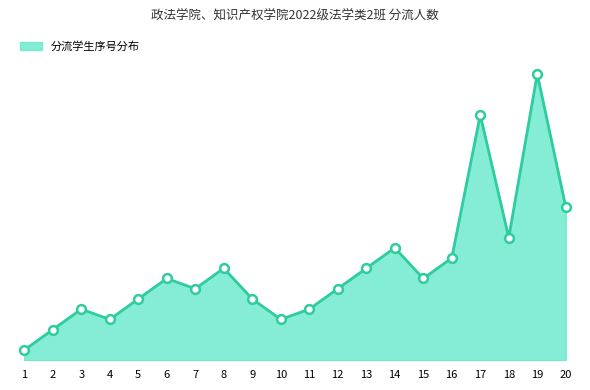

Is this an area chart (filled region under the line)?

Yes